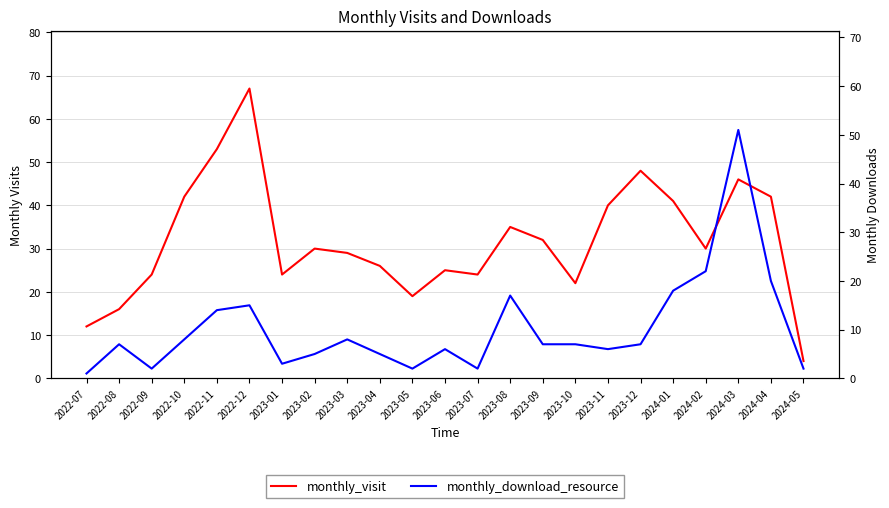

At which label does monthly_visit first exceed 30?

2022-10